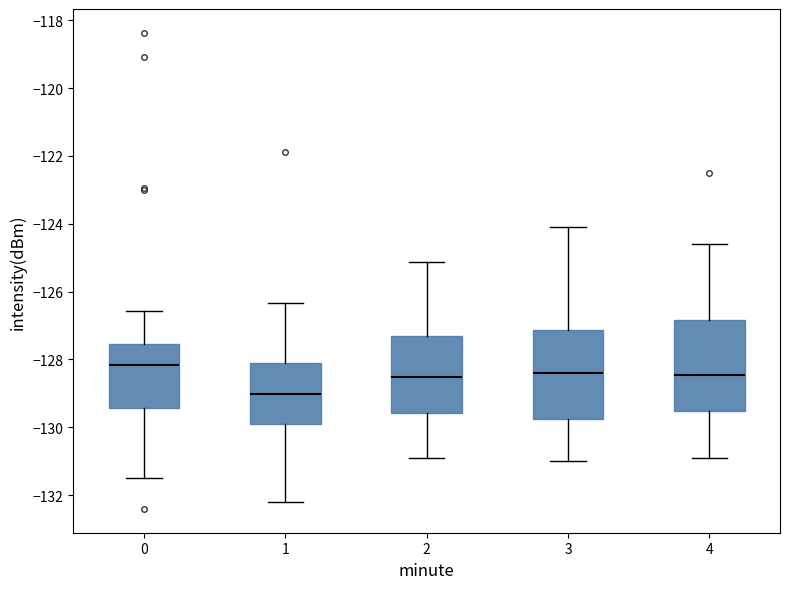

Which box's median line is the lowest?

1